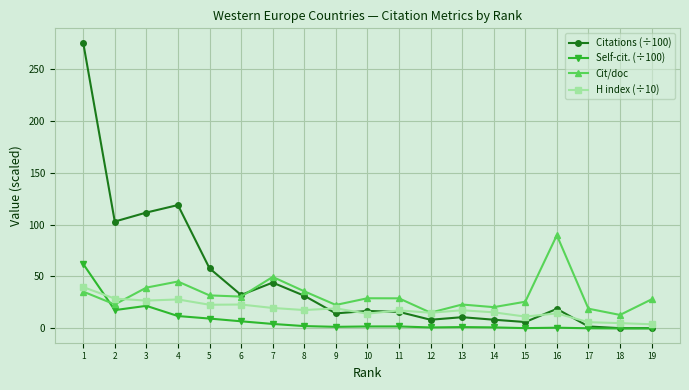

How many data points does each series have?

19